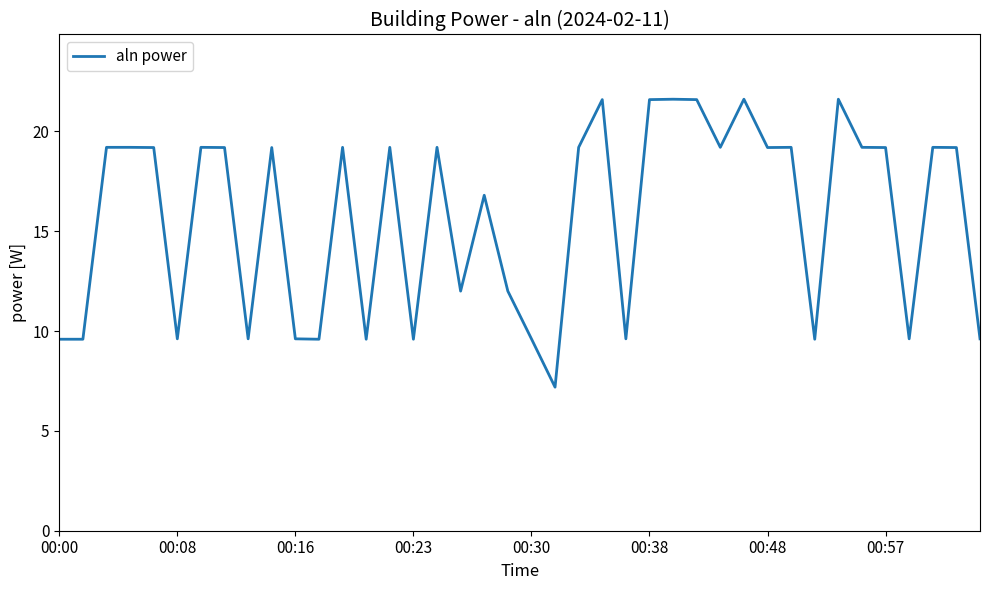

What is the difference between the second highest and minimum values?

14.4